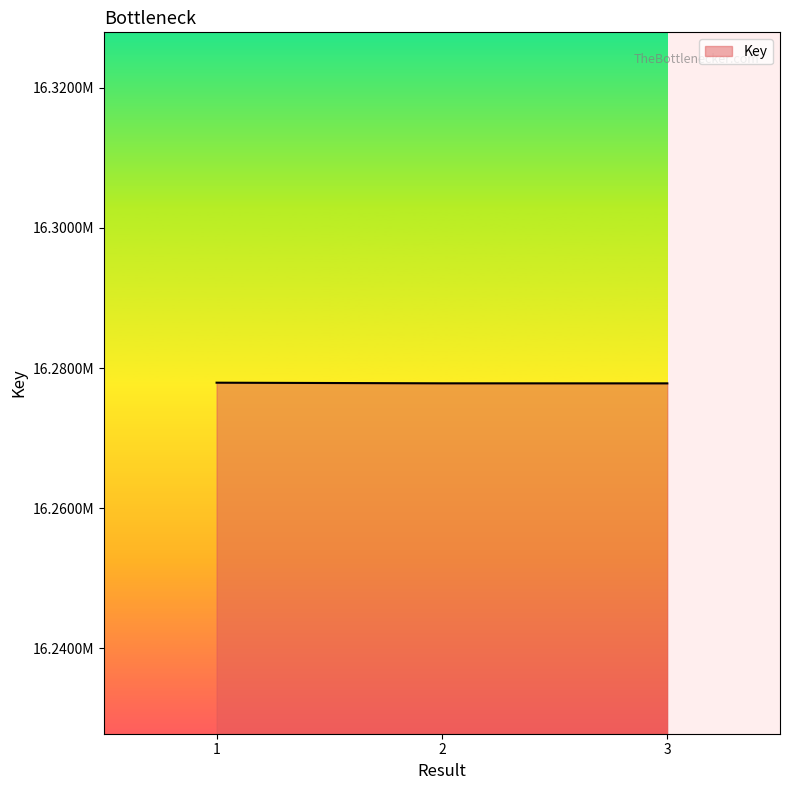

Does the chart display data point markers on the line(s)?

No